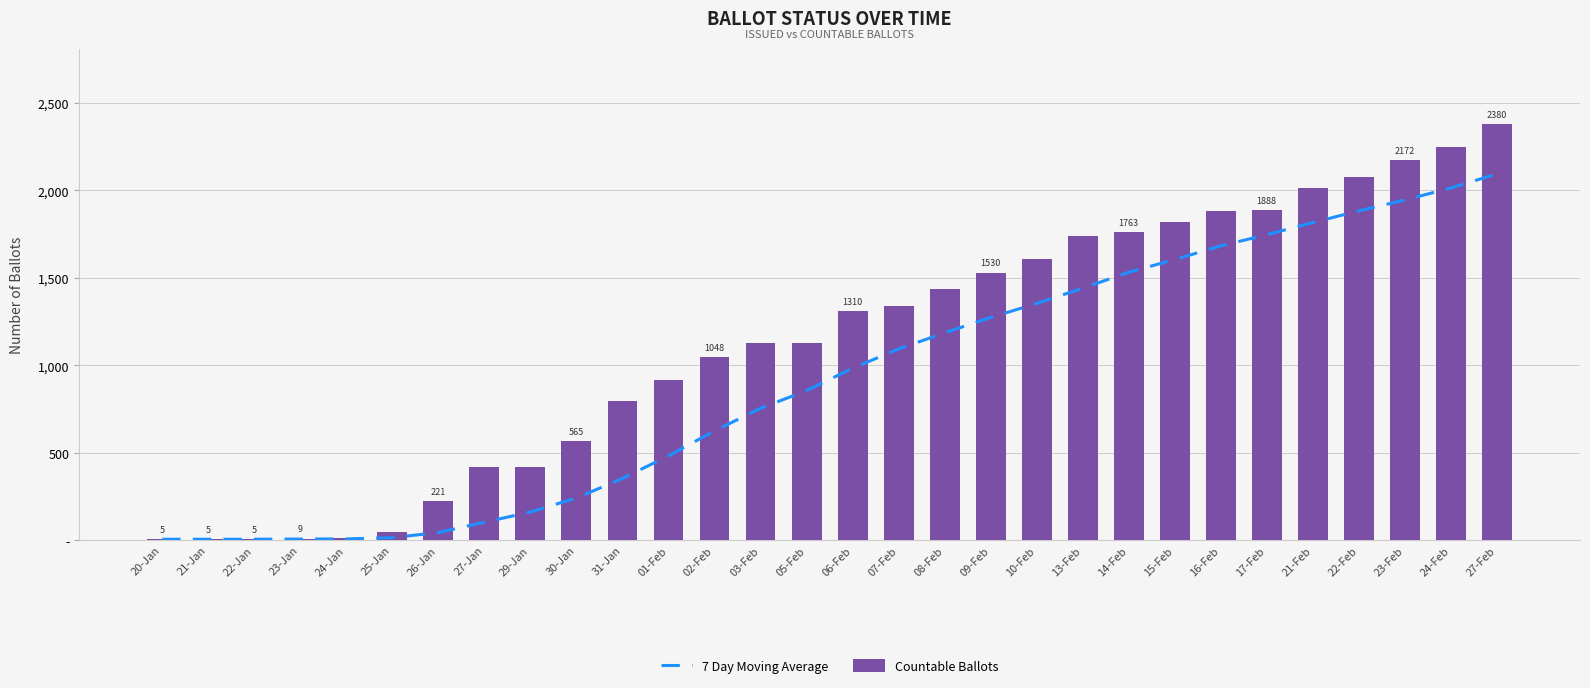

Reading left to right, what are all the values shown in this chart?

7 Day Moving Average: 5.0	5.0	5.0	6.0	7.0	13.8	43.4	102.1	160.9	240.9	352.9	481.9	624.7	753.9	855.1	982.9	1093.3	1185.4	1273.4	1353.3	1440.7	1531.9	1604.7	1682.6	1746.9	1816.1	1883.0	1945.1	2014.3	2094.3
Countable Ballots: 5.0	5.0	5.0	9.0	11.0	48.0	221.0	416.0	416.0	565.0	793.0	914.0	1048.0	1125.0	1125.0	1310.0	1338.0	1438.0	1530.0	1607.0	1737.0	1763.0	1820.0	1883.0	1888.0	2015.0	2075.0	2172.0	2247.0	2380.0